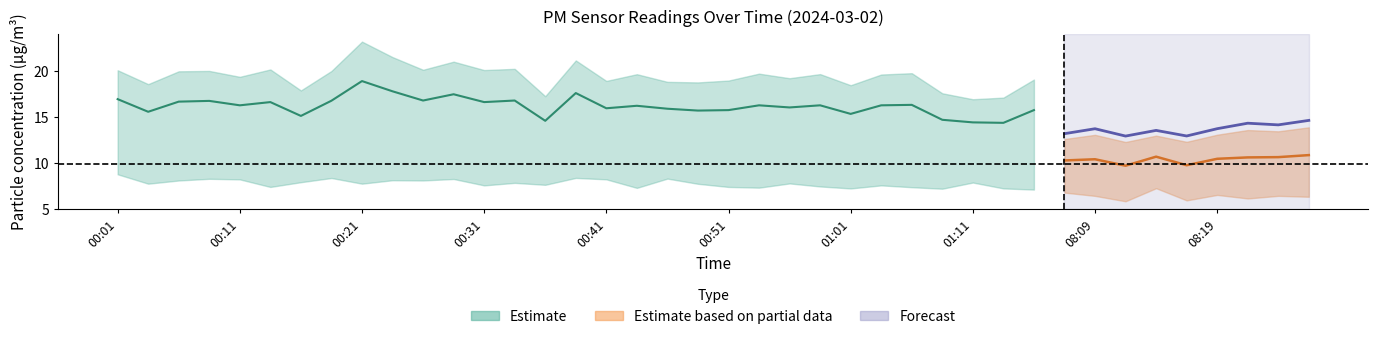

Does the chart display data point markers on the line(s)?

No